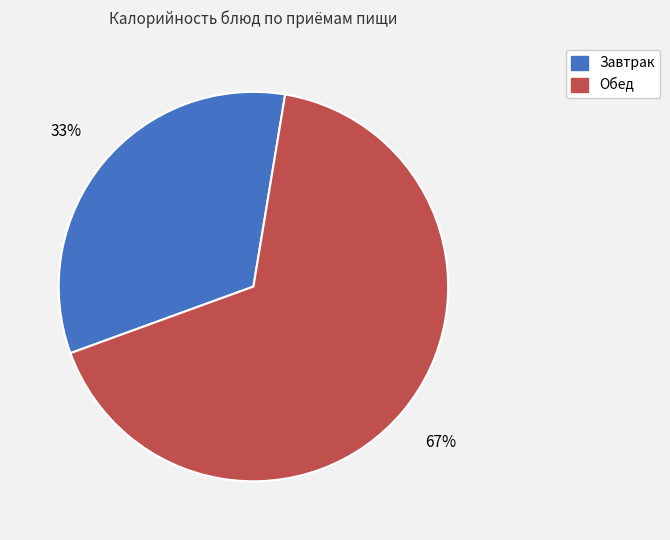

To the nearest percent, what is the difference between the largest and smallest slice percentages?

34%